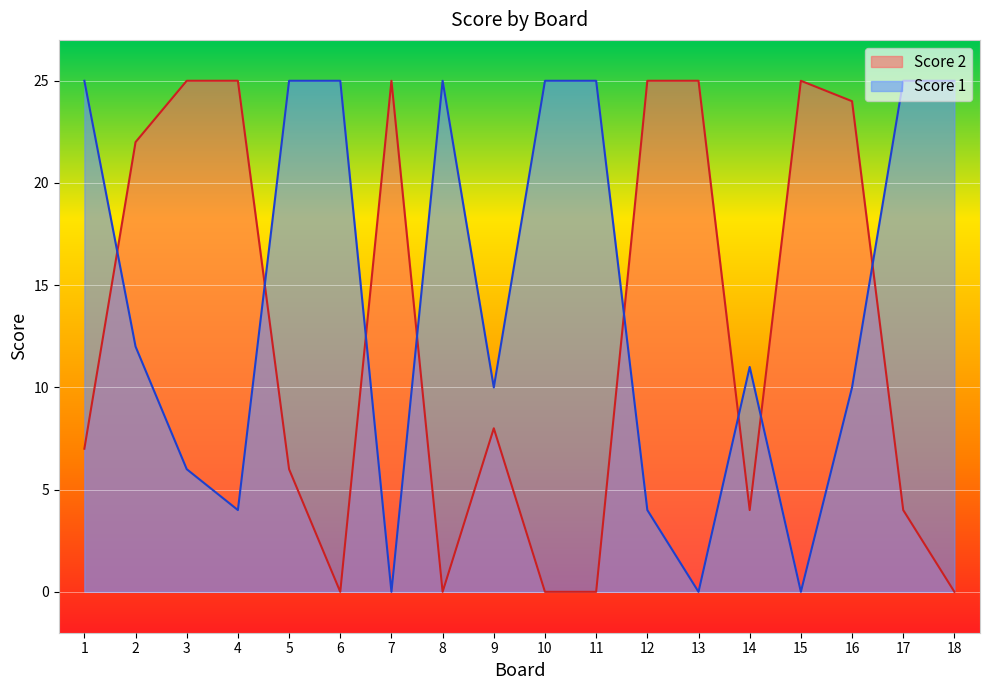

True or false: Score 2 has a value of 25 at 3.

True